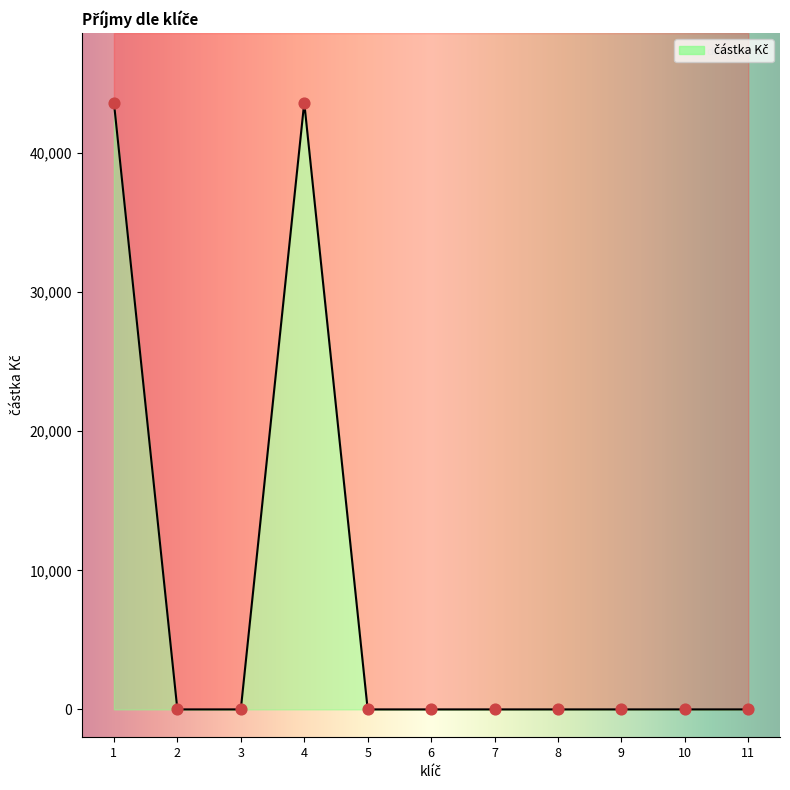

What is the change in value from 1 to 7?

-43625